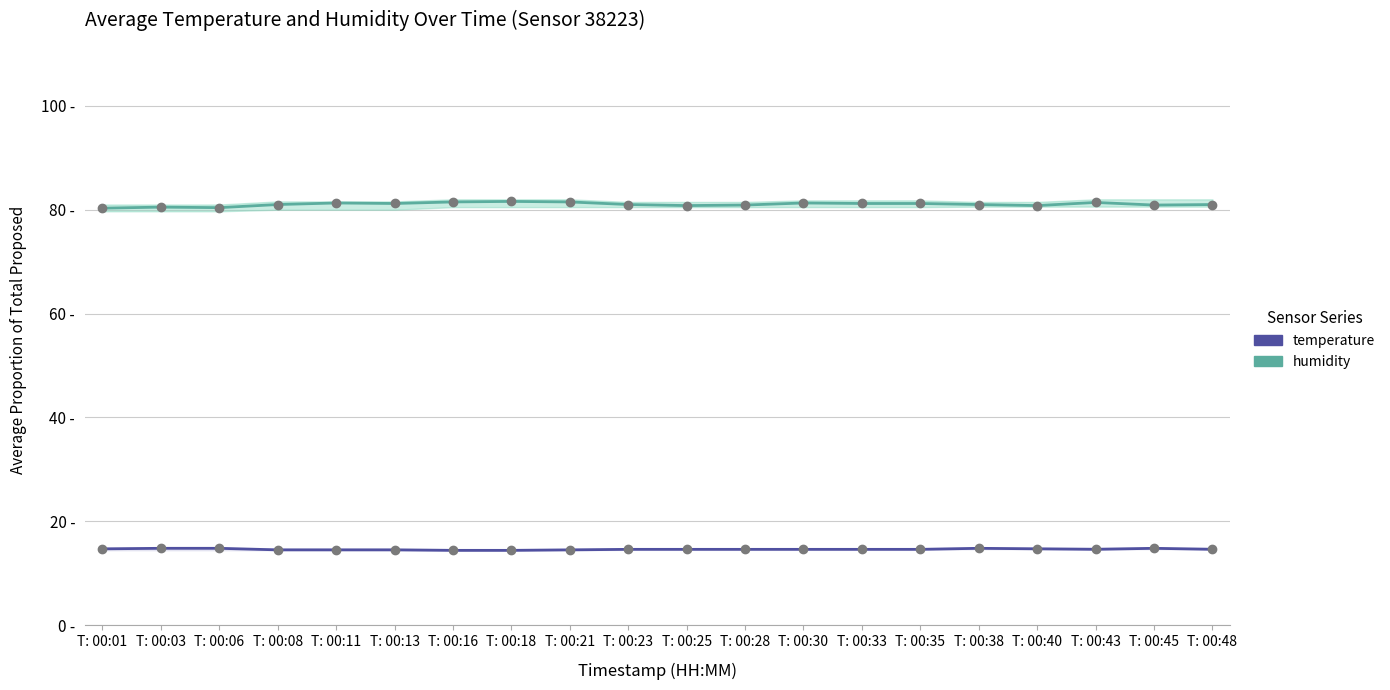

At which category is the sum across all series the highest?

T: 00:18